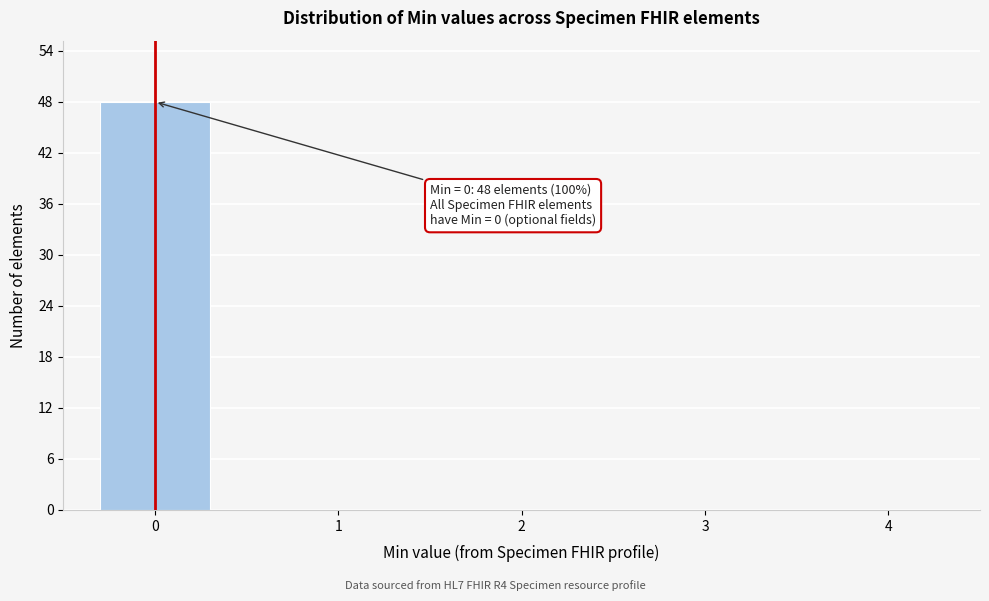

What is the greatest value displayed?

48